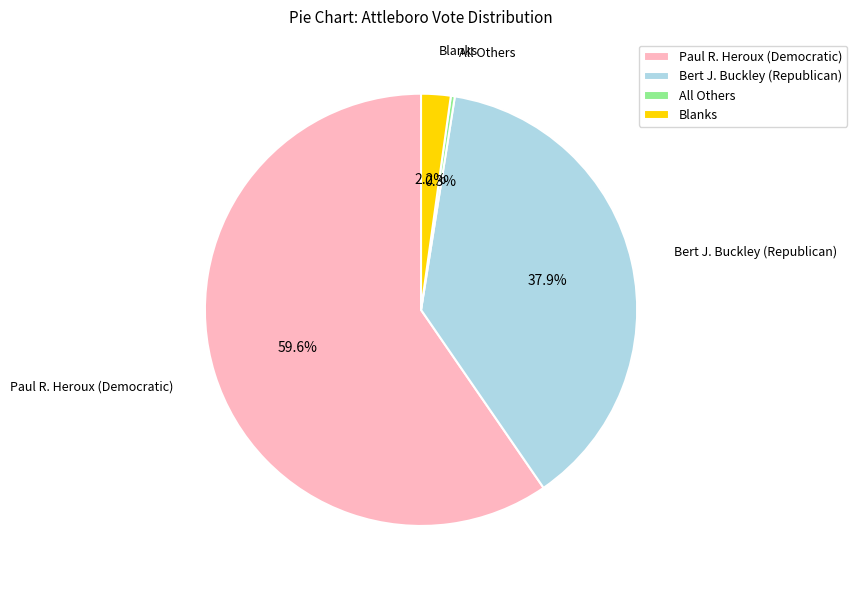

Count the number of slices in the pie.

4